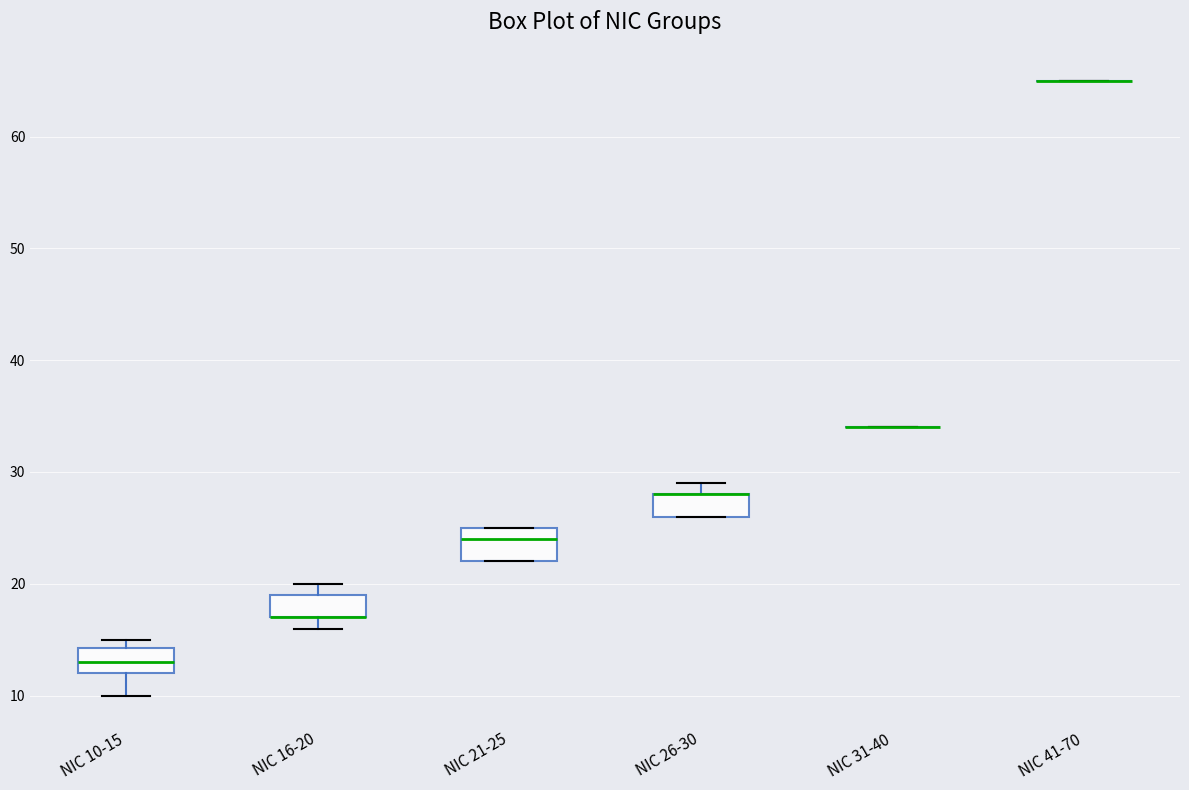

Reading left to right, read every box against the y-axis: the position of its median line, the range the box covers, and the ends of its whiskers. The values are not printed on the chart, so give them approximately, as read against the axis.

NIC 10-15: median 13, box 12 to 14, whiskers 10 to 15
NIC 16-20: median 17 (drawn on the box's lower edge), box 17 to 19, whiskers 16 to 20
NIC 21-25: median 24, box 22 to 25, whiskers 22 to 25
NIC 26-30: median 28 (drawn on the box's upper edge), box 26 to 28, whiskers 26 to 29
NIC 31-40: box collapsed to a line at 34, whiskers 34 to 34
NIC 41-70: box collapsed to a line at 65, whiskers 65 to 65